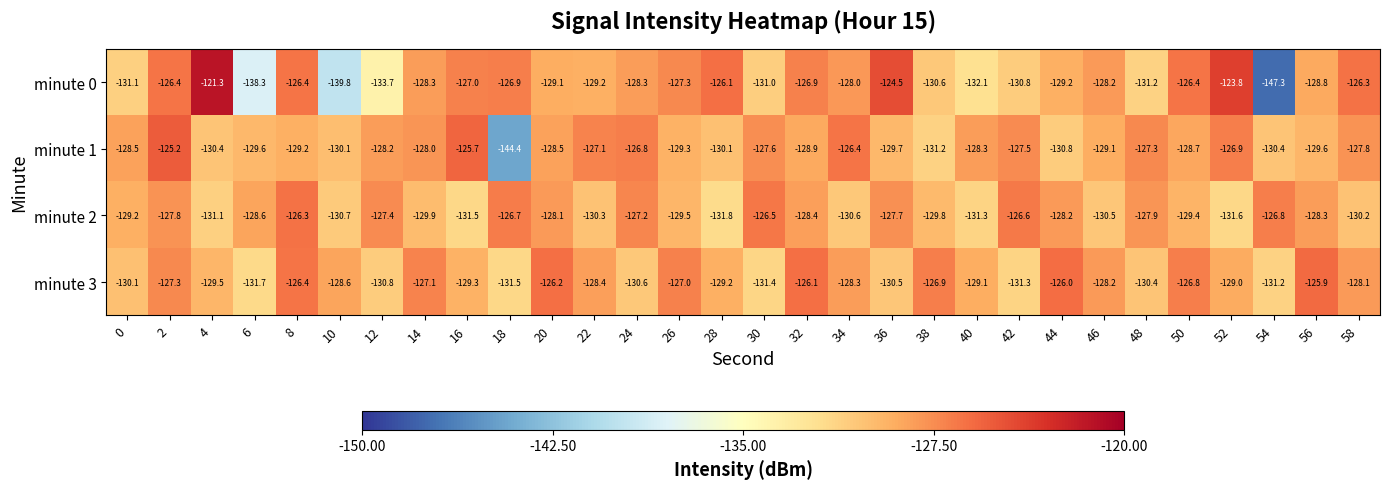

Rank the series by their maximum value, from highest to lowest.

minute 0, minute 1, minute 3, minute 2